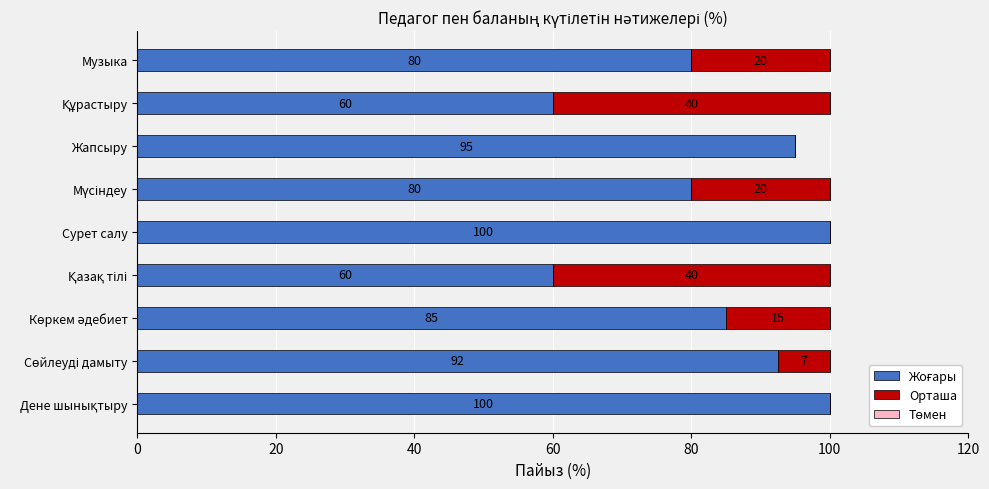

What is the total value across all series at Жапсыру?

95.0